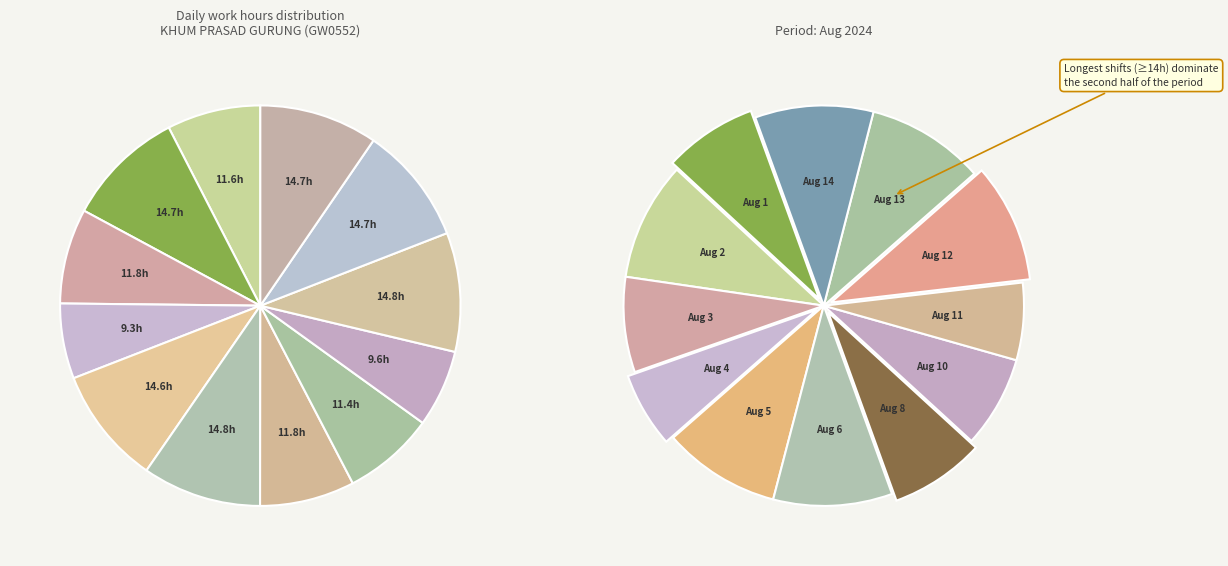

How many segments does this pie chart have?

12